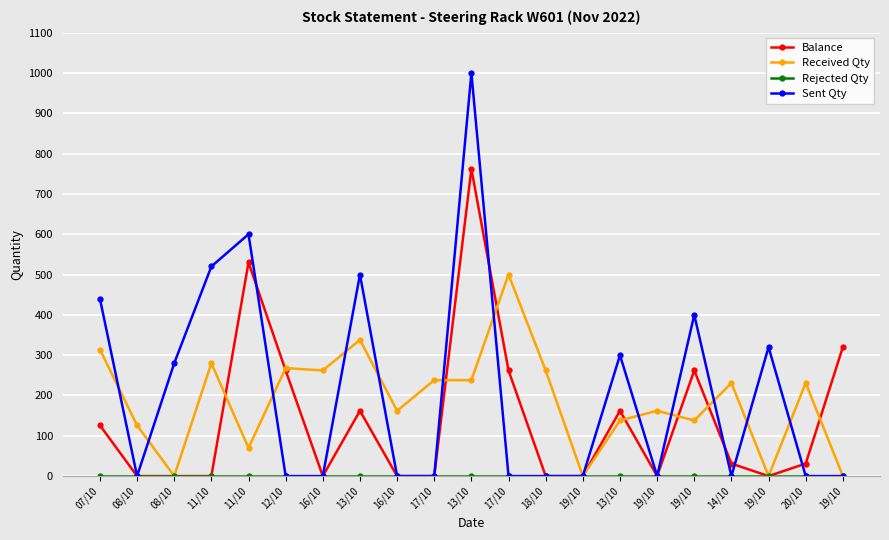

Reading left to right, extract all data points from this chart.

Balance: 07/10=126	08/10=0	08/10=0	11/10=0	11/10=530	12/10=262	16/10=0	13/10=162	16/10=0	17/10=0	13/10=762	17/10=262	18/10=0	19/10=0	13/10=162	19/10=0	19/10=262	14/10=31	19/10=0	20/10=31	19/10=320
Received Qty: 07/10=314	08/10=126	08/10=0	11/10=280	11/10=70	12/10=268	16/10=262	13/10=338	16/10=162	17/10=238	13/10=238	17/10=500	18/10=262	19/10=0	13/10=138	19/10=162	19/10=138	14/10=231	19/10=0	20/10=231	19/10=0
Rejected Qty: 07/10=0	08/10=0	08/10=0	11/10=0	11/10=0	12/10=0	16/10=0	13/10=0	16/10=0	17/10=0	13/10=0	17/10=0	18/10=0	19/10=0	13/10=0	19/10=0	19/10=0	14/10=0	19/10=0	20/10=0	19/10=0
Sent Qty: 07/10=440	08/10=0	08/10=280	11/10=520	11/10=600	12/10=0	16/10=0	13/10=500	16/10=0	17/10=0	13/10=1000	17/10=0	18/10=0	19/10=0	13/10=300	19/10=0	19/10=400	14/10=0	19/10=320	20/10=0	19/10=0